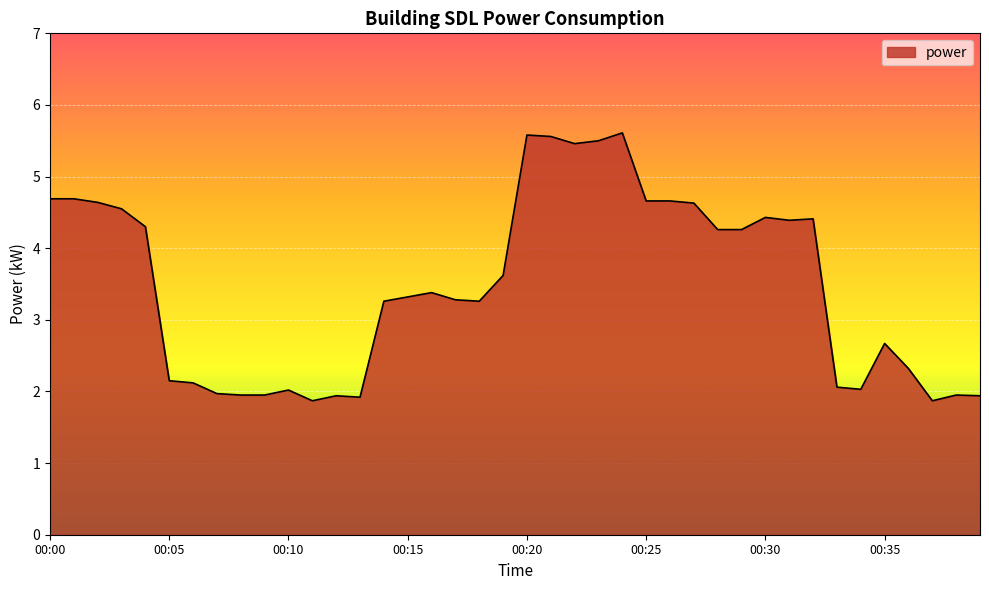

What is the minimum value shown in the chart?

1.9